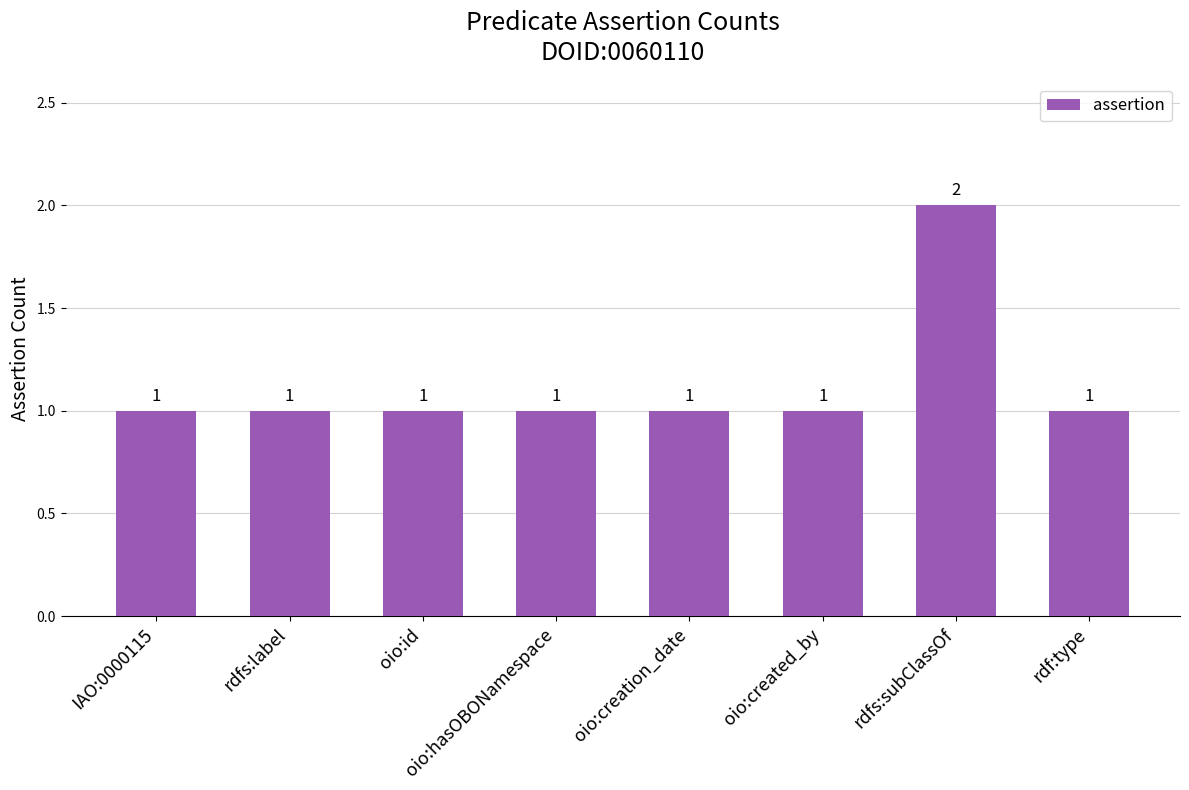

Reading left to right, what are all the values shown in this chart?

1	1	1	1	1	1	2	1